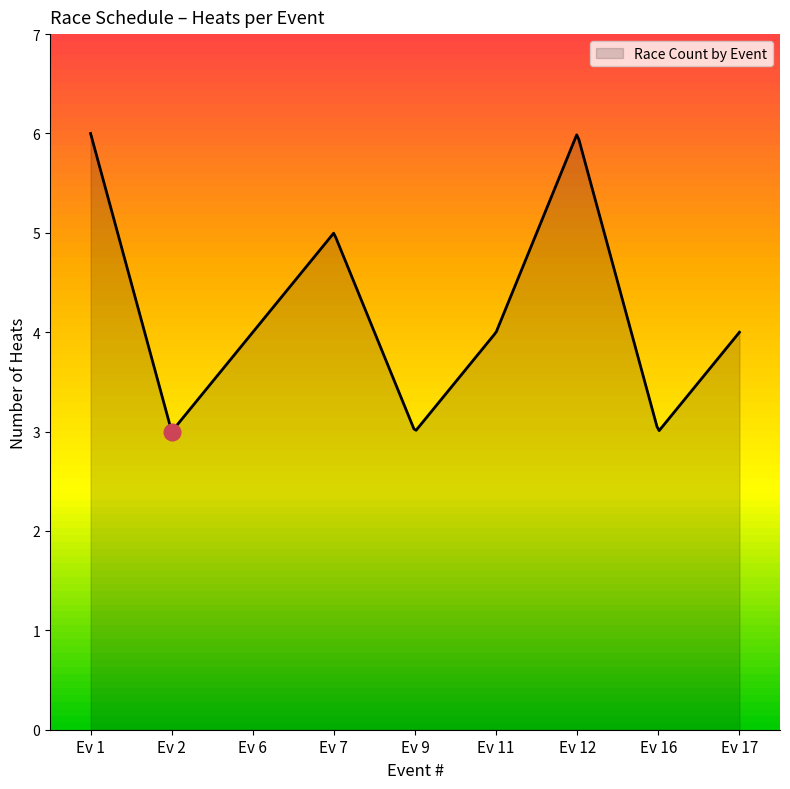

What is the greatest value displayed?

6.0